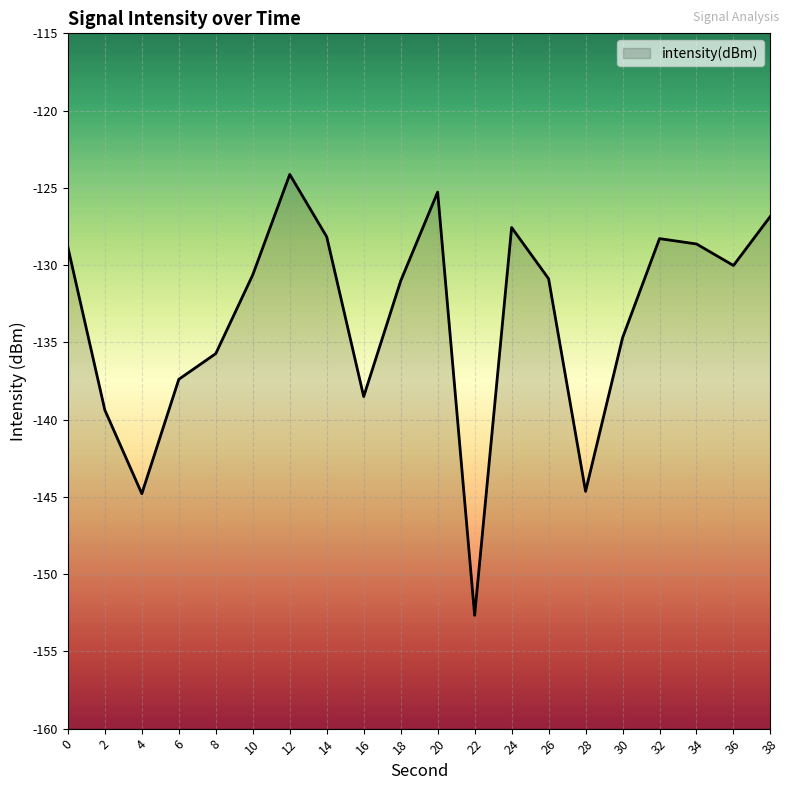

How many values are below -130?

12